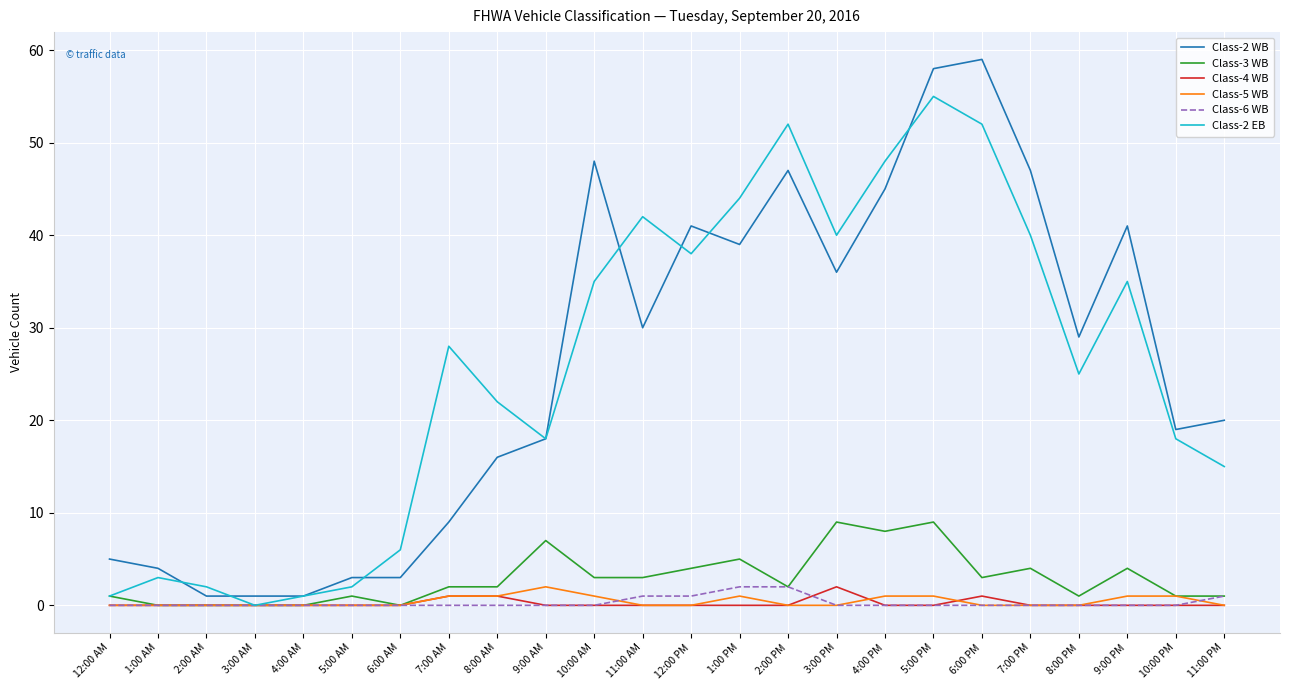

Does the chart display data point markers on the line(s)?

No